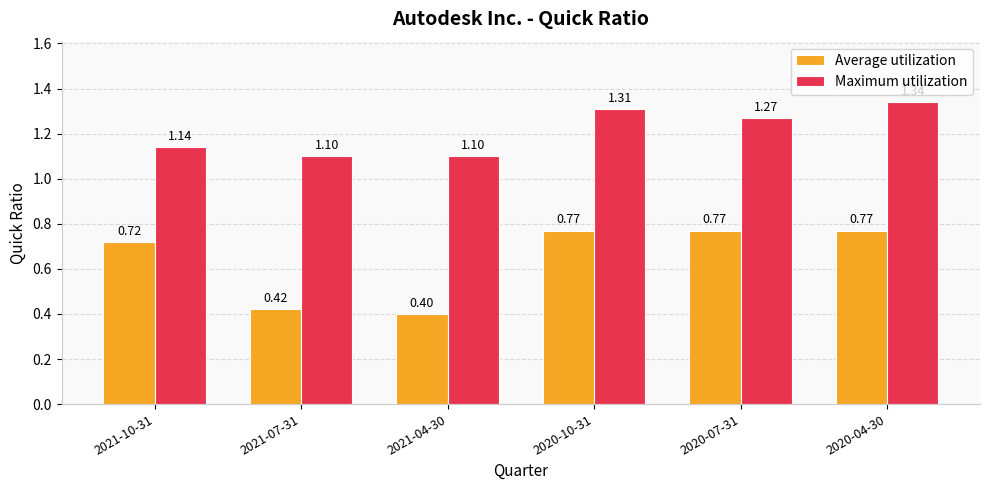

Which series has the largest range (max minus min)?

Average utilization